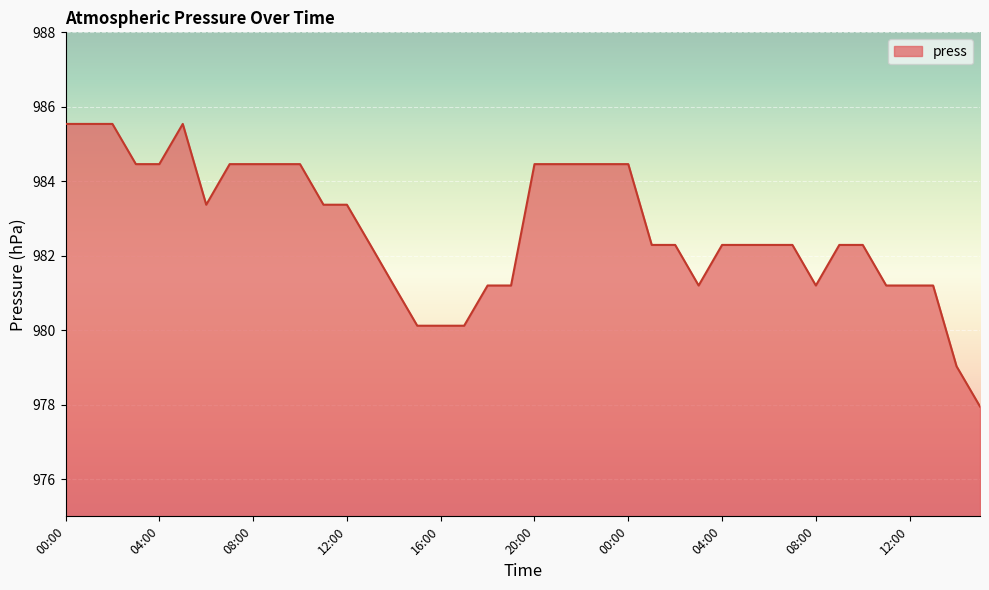

What is the difference between the maximum and minimum values?

7.6